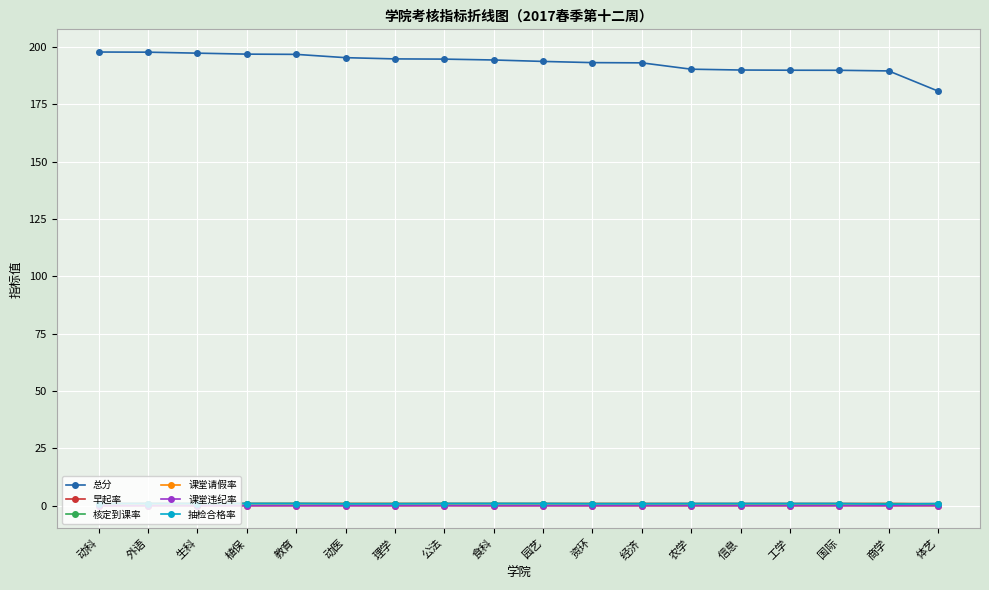

What is the sum of all 抽检合格率 values?

17.3